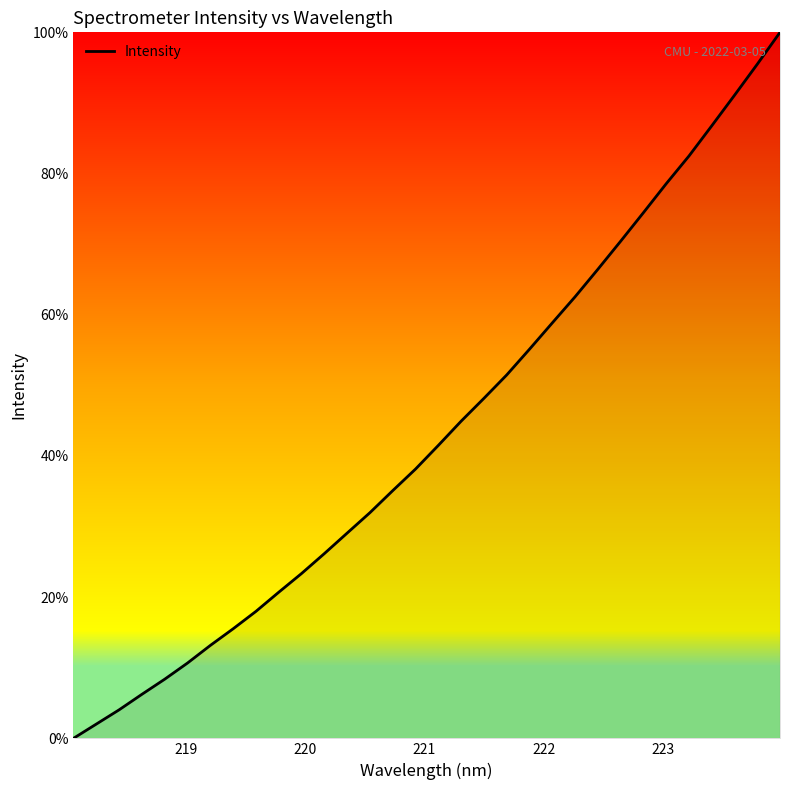

What is the label of the 28th point from the right?

222